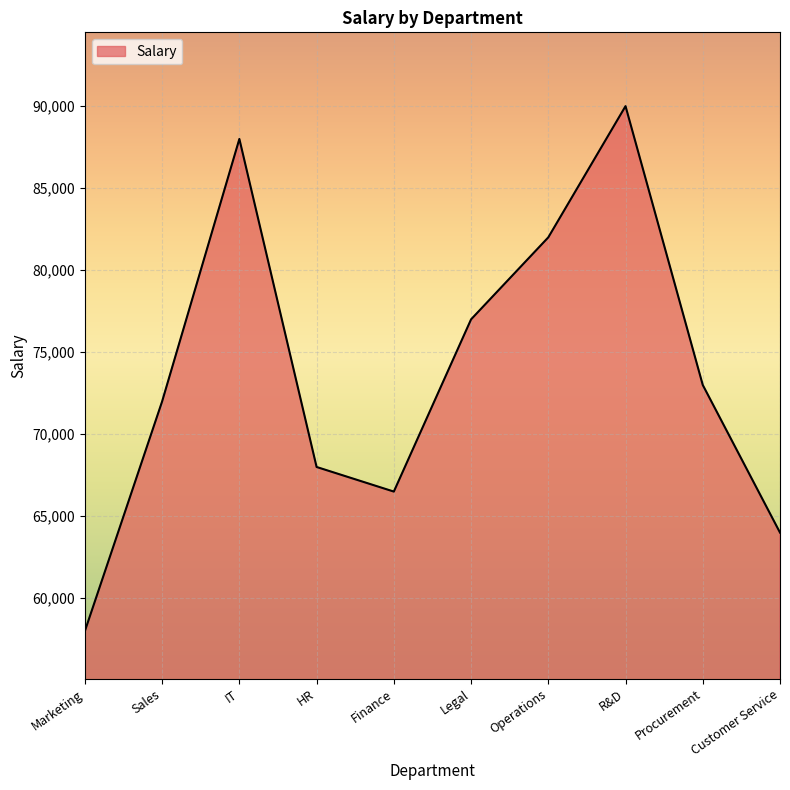

At which category does the chart reach its minimum across all series?

Marketing